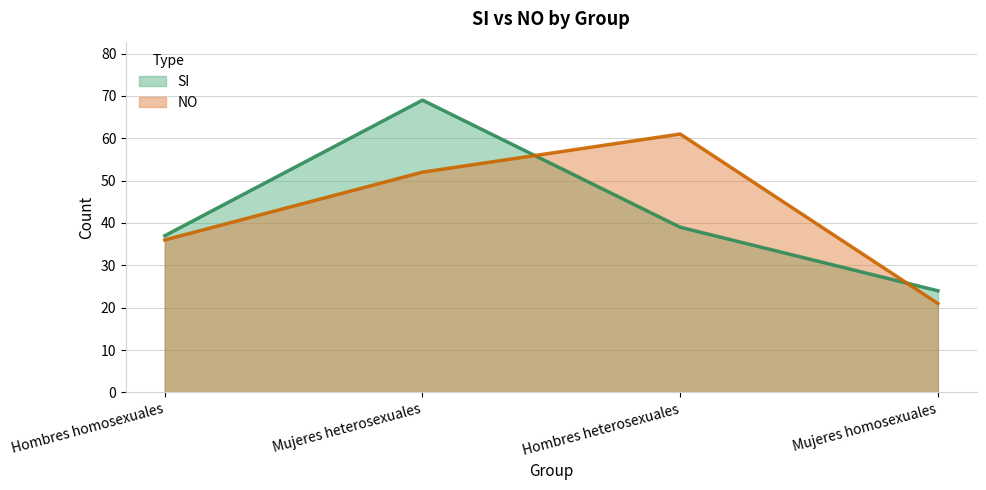

True or false: NO has a value of 25 at Mujeres heterosexuales.

False